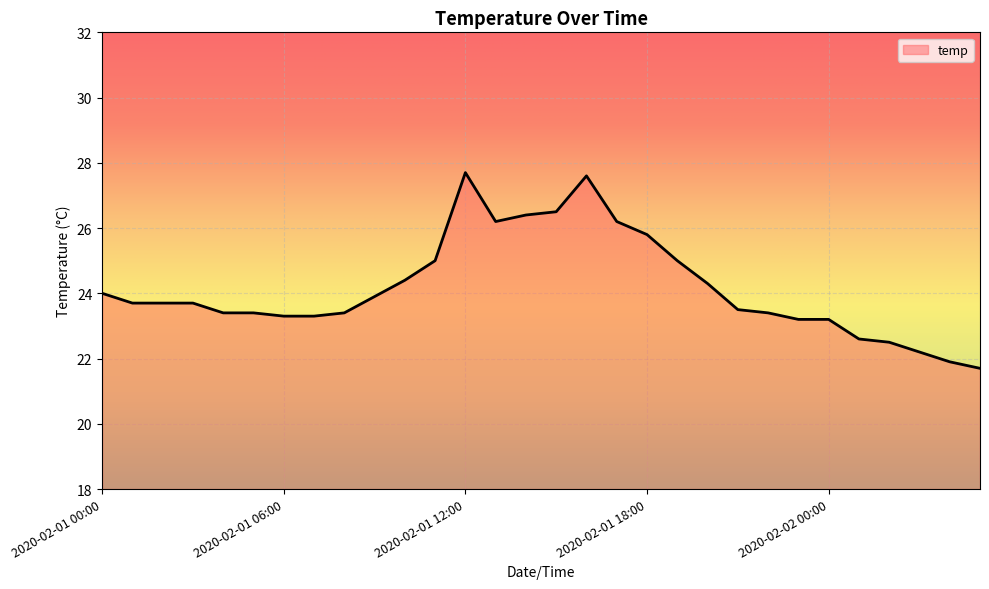

What is the maximum value shown in the chart?

27.7